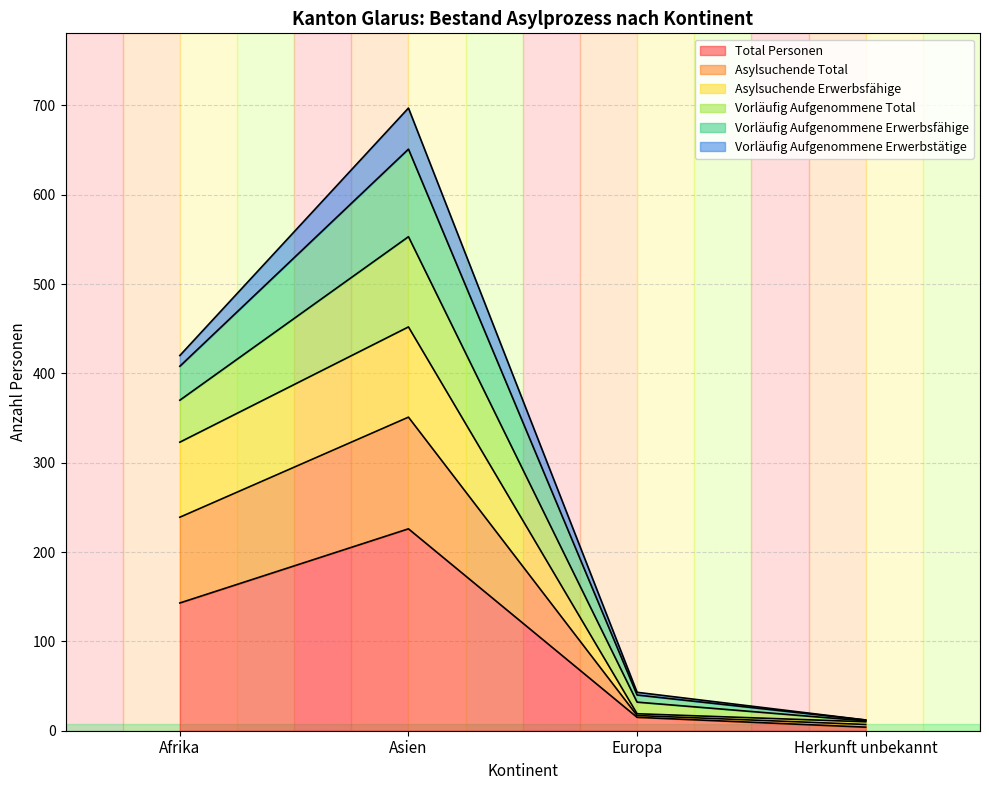

True or false: Total Personen has a value of 83 at Afrika.

False